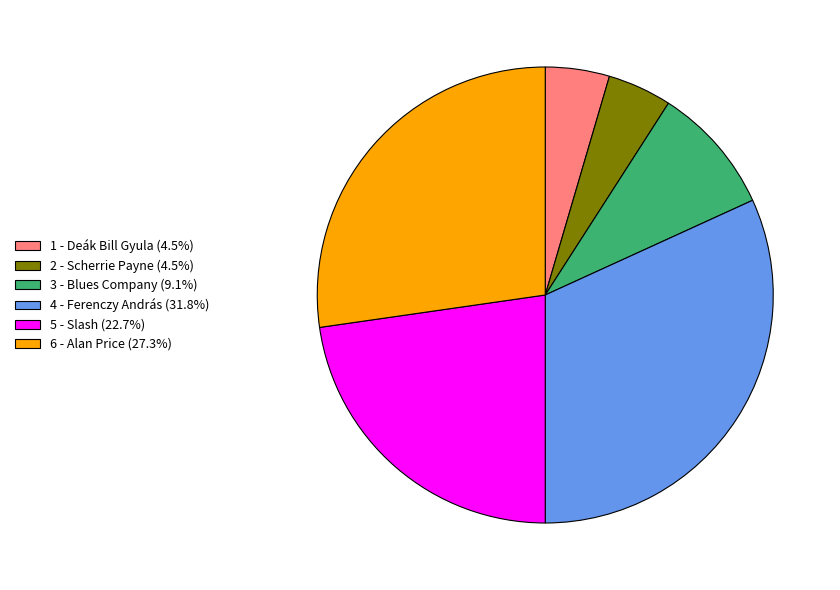

Is the sum of 1 - Deák Bill Gyula (4.5%) and 3 - Blues Company (9.1%) greater than half?

No